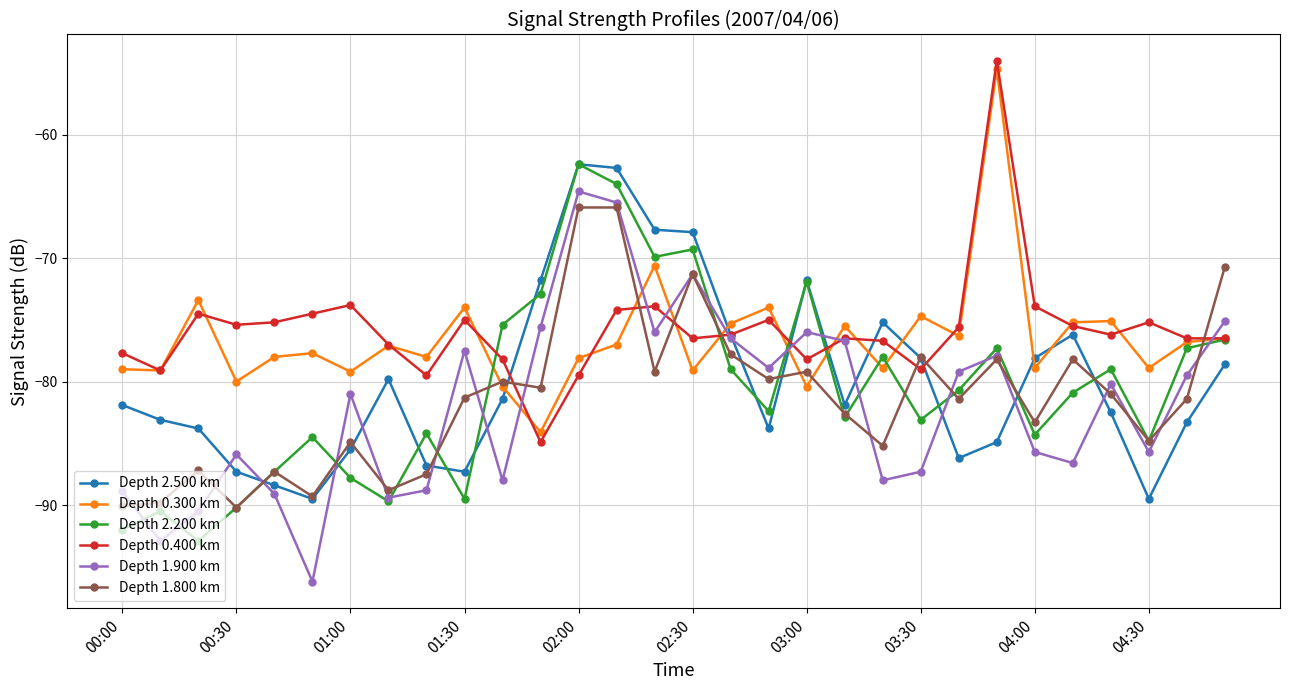

What is the value of the Depth 0.400 km point at the 15th from the left?

-73.9